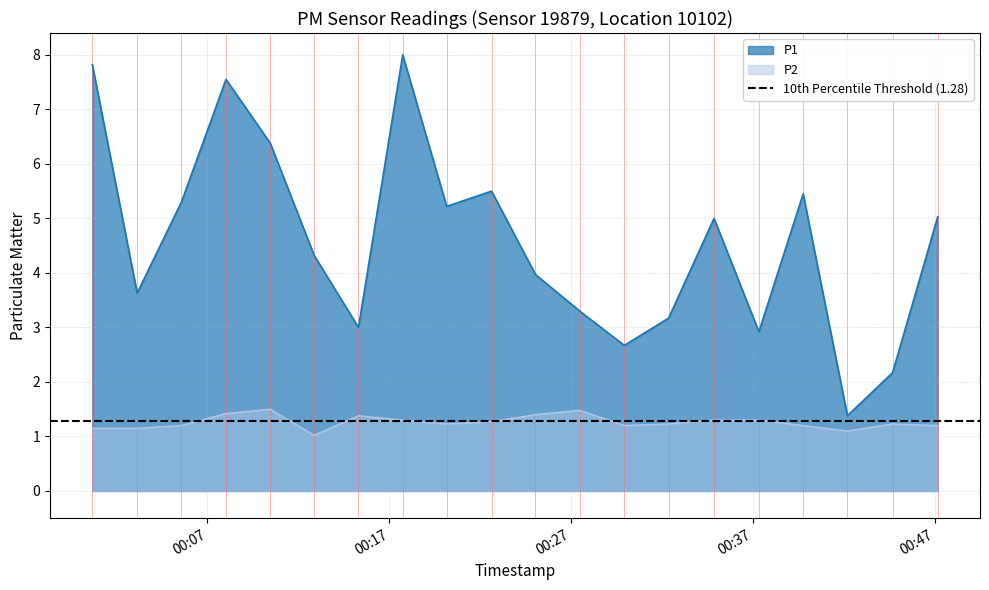

What is the label of the 8th point from the left?

2024-03-29T00:17:44